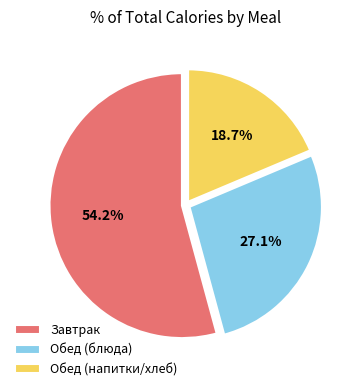

What portion of the pie excludes Обед (блюда)?

72.9%